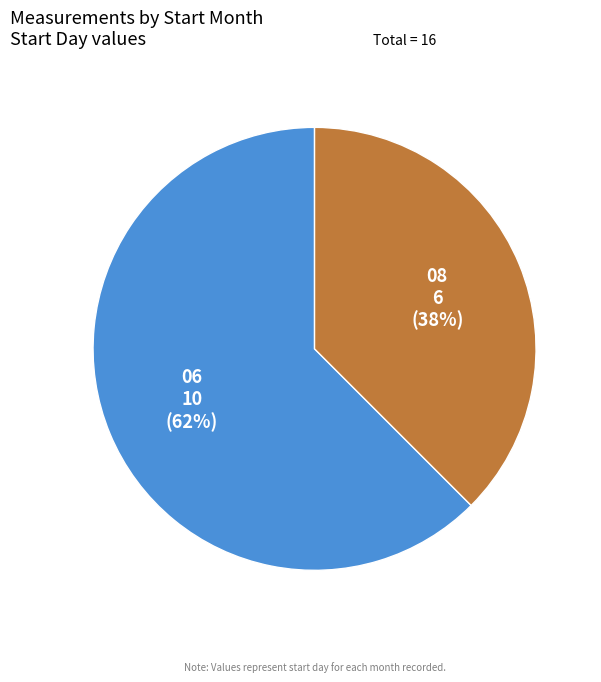

Which category accounts for the majority?

06